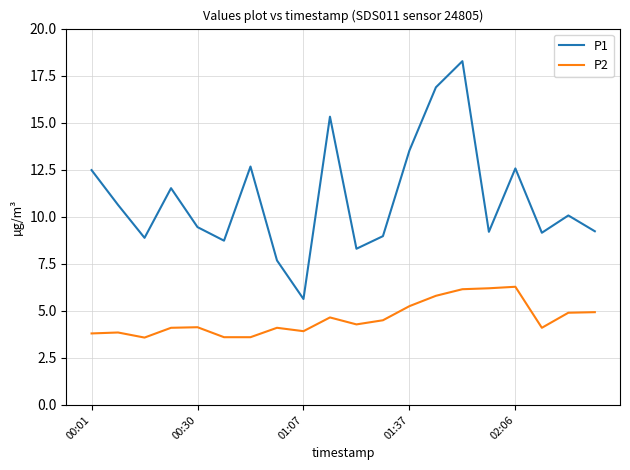

List the series in order of their peak value, highest first.

P1, P2